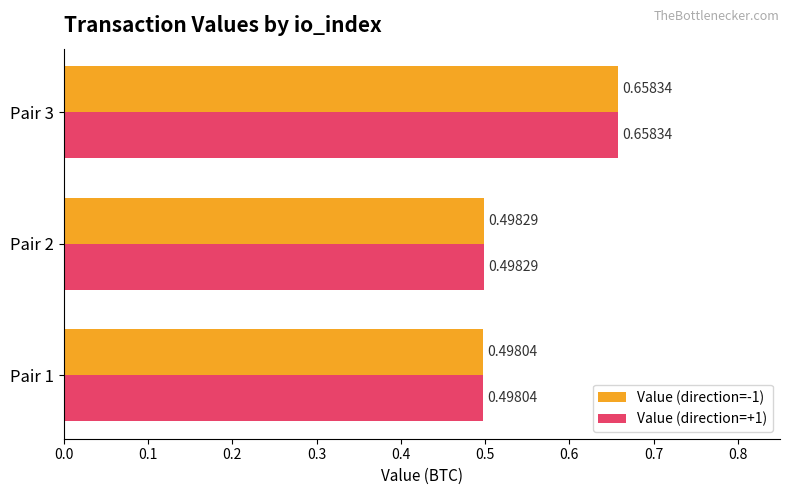

What is the smallest value displayed?

0.5